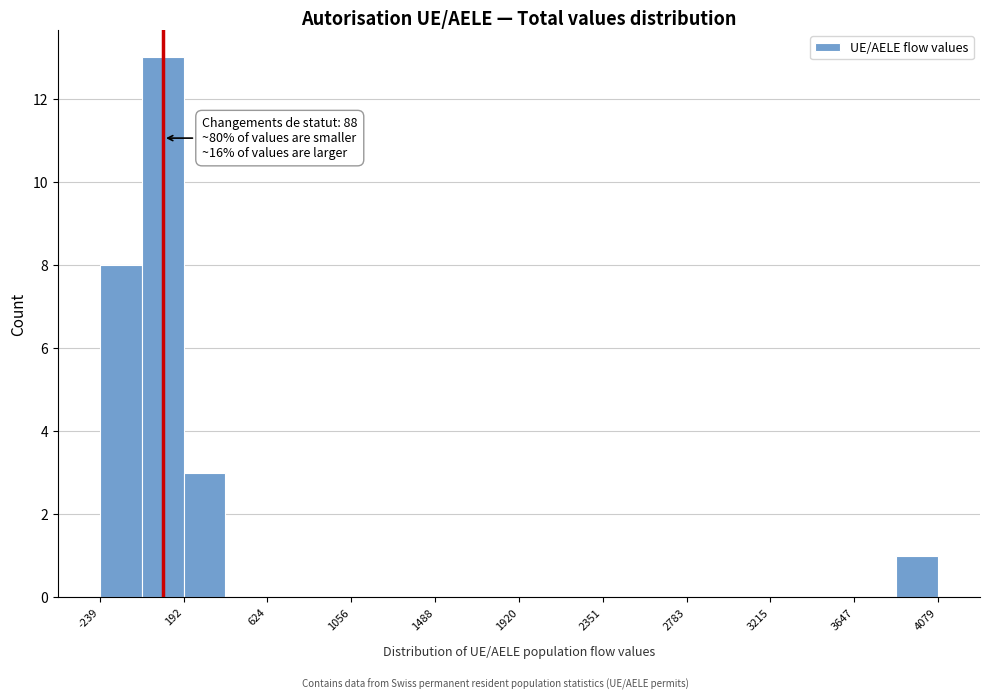

Which range on the x-axis has the tallest bar?

0 to 200